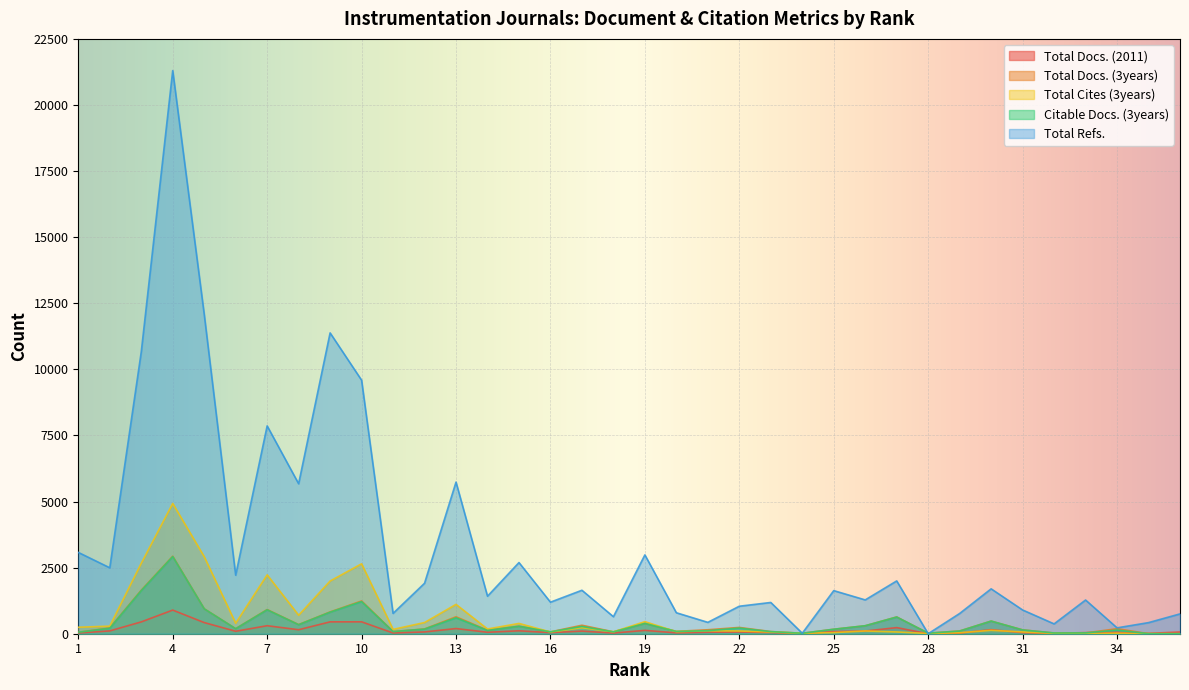

At which label does Total Docs. (2011) reach its peak?

4